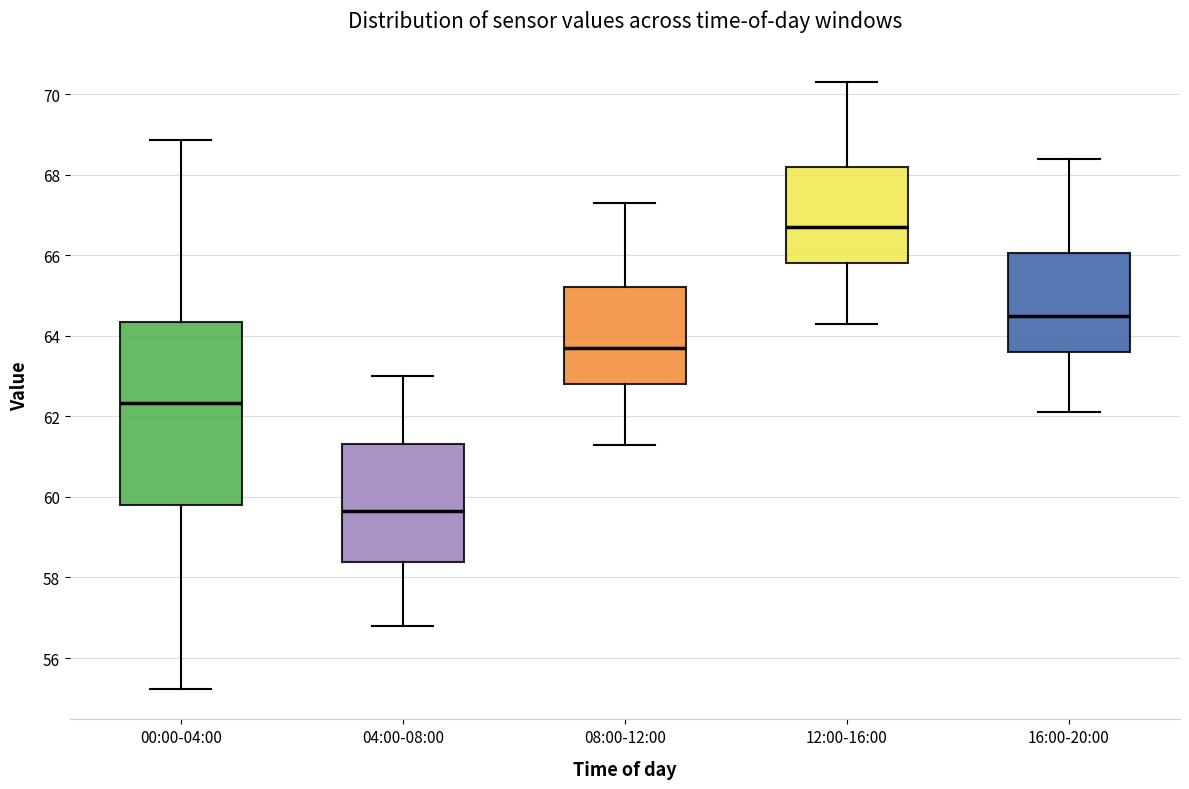

Where does the upper whisker of the box for 04:00-08:00 end on the y-axis? The values are not printed on the chart, so give them approximately, as read against the axis.

63.0